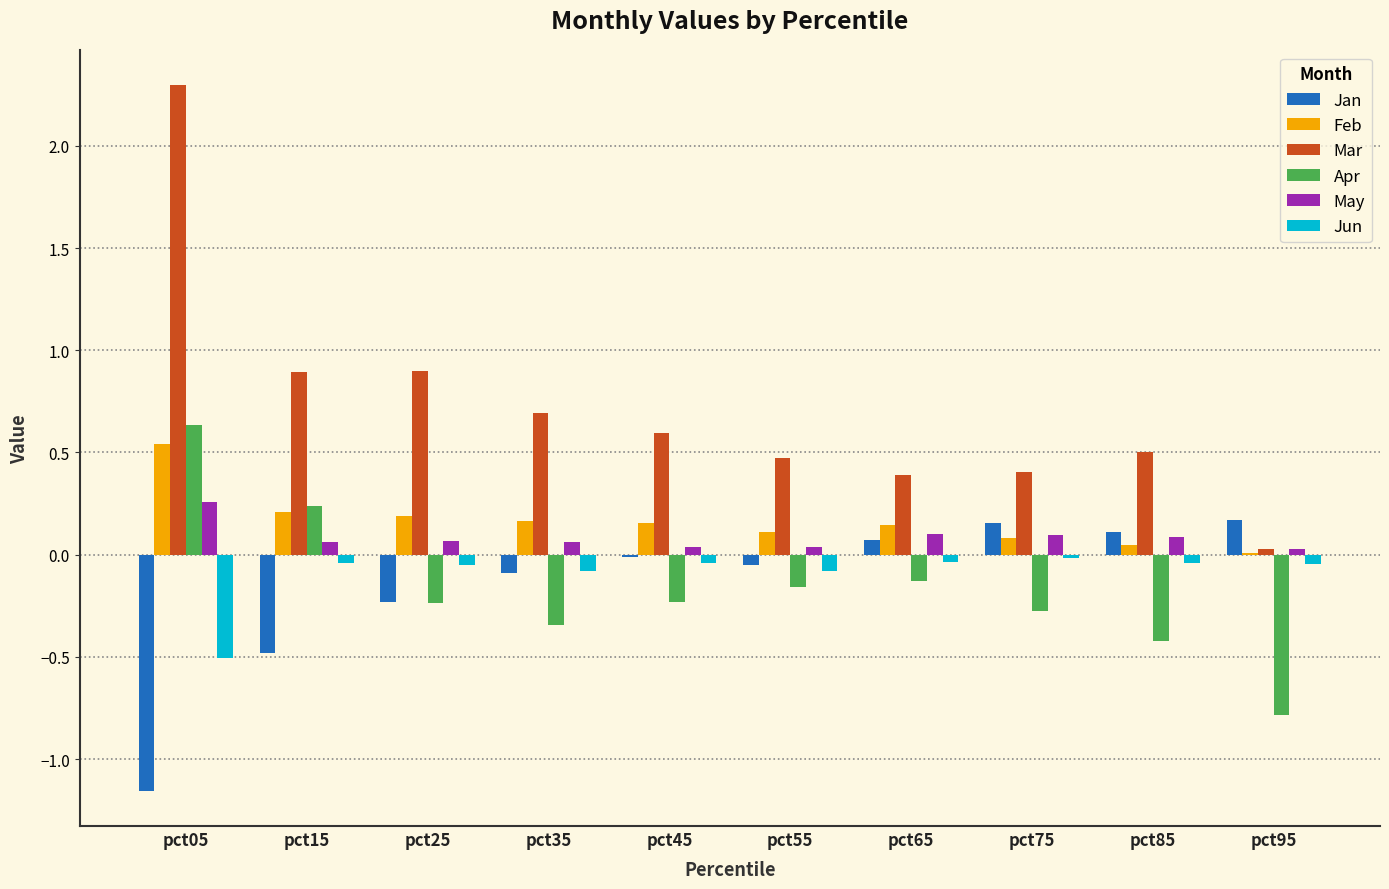

What is the sum of all Apr values?

-1.7